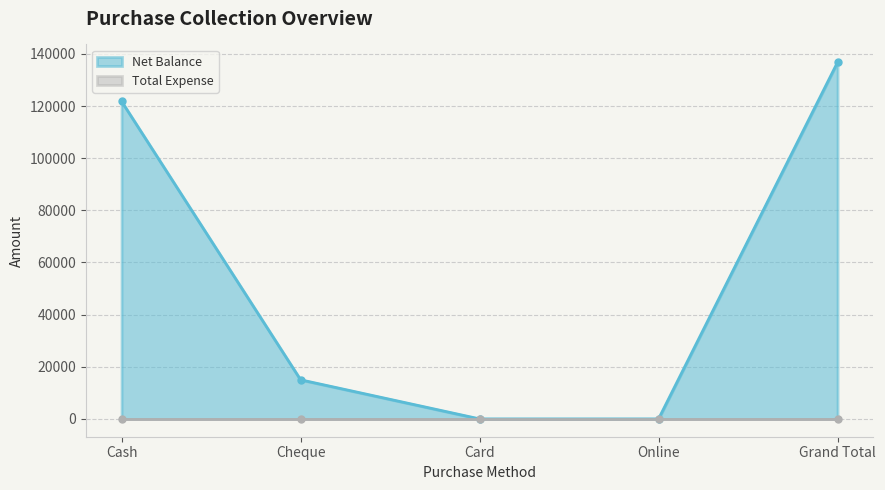

Which category has the highest value in the Net Balance series?

Grand Total